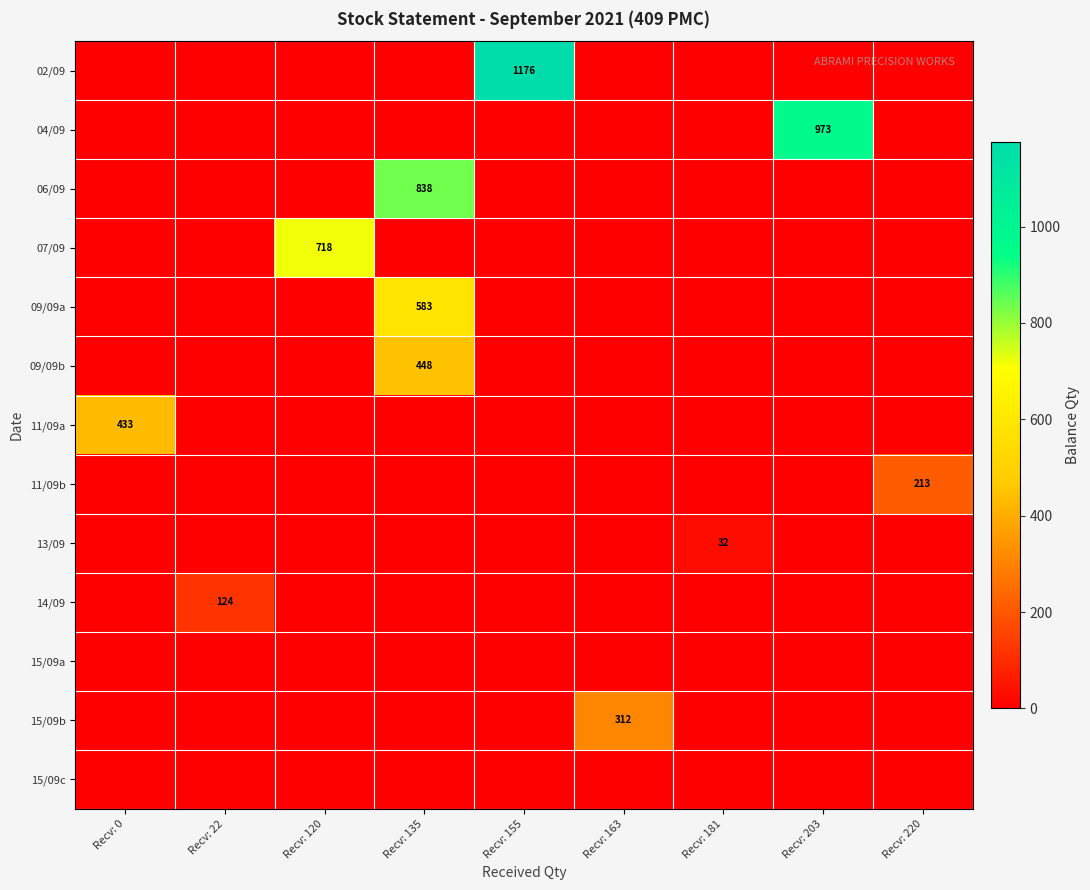

The value of 11/09a at Recv: 0 is 686. True or false?

False